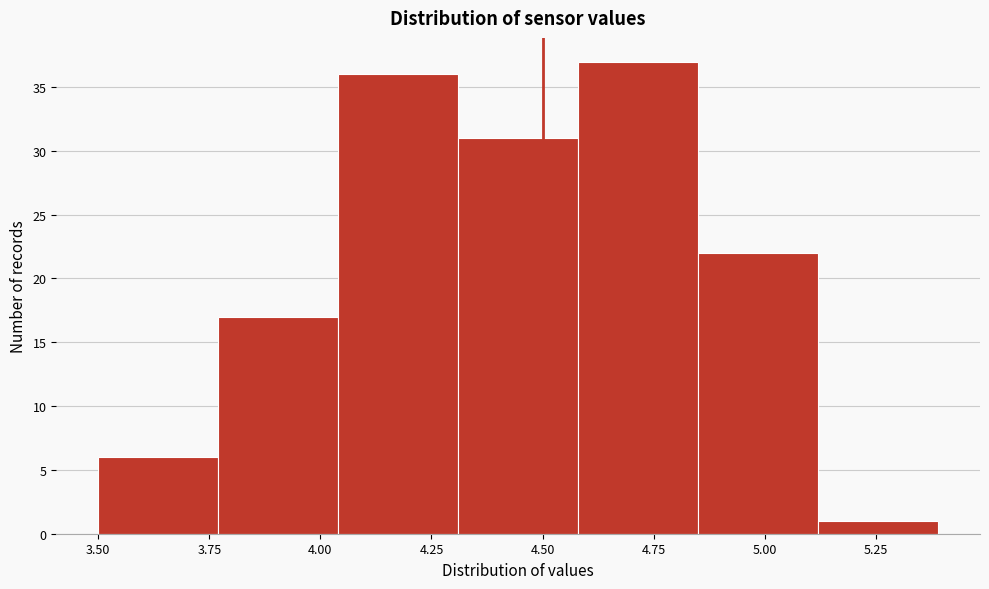

Reading left to right, transcribe this chart: for each bar, give the range it covers on the x-axis and its height. Neither the bar edges nor the heights are printed on the chart, so give them approximately, as read against the axes.

3.50 to 3.77: 6
3.77 to 4.04: 17
4.04 to 4.31: 36
4.31 to 4.58: 31
4.58 to 4.85: 37
4.85 to 5.12: 22
5.12 to 5.39: 1